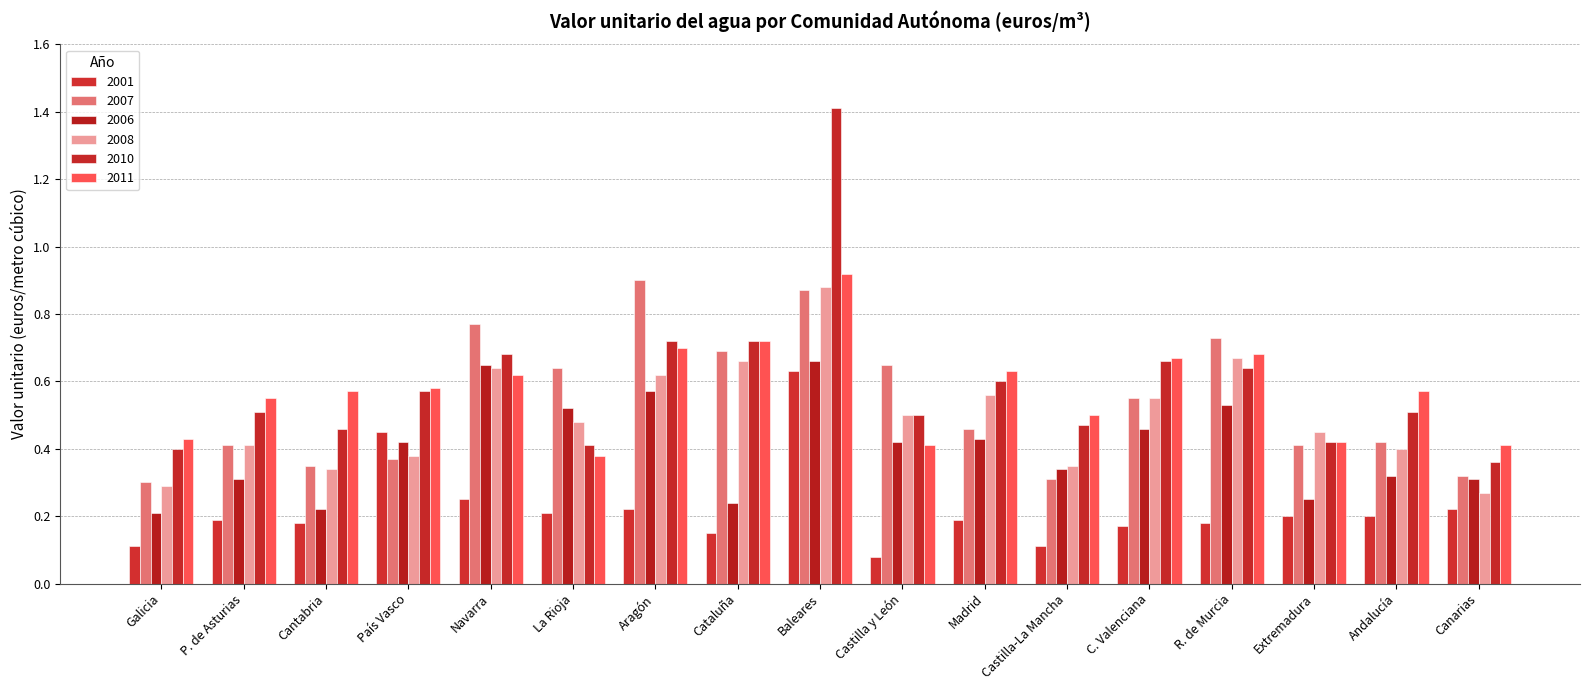

Reading left to right, what are all the values shown in this chart?

2001: Galicia=0.1	P. de Asturias=0.2	Cantabria=0.2	País Vasco=0.5	Navarra=0.2	La Rioja=0.2	Aragón=0.2	Cataluña=0.1	Baleares=0.6	Castilla y León=0.1	Madrid=0.2	Castilla-La Mancha=0.1	C. Valenciana=0.2	R. de Murcia=0.2	Extremadura=0.2	Andalucía=0.2	Canarias=0.2
2007: Galicia=0.3	P. de Asturias=0.4	Cantabria=0.3	País Vasco=0.4	Navarra=0.8	La Rioja=0.6	Aragón=0.9	Cataluña=0.7	Baleares=0.9	Castilla y León=0.7	Madrid=0.5	Castilla-La Mancha=0.3	C. Valenciana=0.6	R. de Murcia=0.7	Extremadura=0.4	Andalucía=0.4	Canarias=0.3
2006: Galicia=0.2	P. de Asturias=0.3	Cantabria=0.2	País Vasco=0.4	Navarra=0.7	La Rioja=0.5	Aragón=0.6	Cataluña=0.2	Baleares=0.7	Castilla y León=0.4	Madrid=0.4	Castilla-La Mancha=0.3	C. Valenciana=0.5	R. de Murcia=0.5	Extremadura=0.2	Andalucía=0.3	Canarias=0.3
2008: Galicia=0.3	P. de Asturias=0.4	Cantabria=0.3	País Vasco=0.4	Navarra=0.6	La Rioja=0.5	Aragón=0.6	Cataluña=0.7	Baleares=0.9	Castilla y León=0.5	Madrid=0.6	Castilla-La Mancha=0.3	C. Valenciana=0.6	R. de Murcia=0.7	Extremadura=0.5	Andalucía=0.4	Canarias=0.3
2010: Galicia=0.4	P. de Asturias=0.5	Cantabria=0.5	País Vasco=0.6	Navarra=0.7	La Rioja=0.4	Aragón=0.7	Cataluña=0.7	Baleares=1.4	Castilla y León=0.5	Madrid=0.6	Castilla-La Mancha=0.5	C. Valenciana=0.7	R. de Murcia=0.6	Extremadura=0.4	Andalucía=0.5	Canarias=0.4
2011: Galicia=0.4	P. de Asturias=0.6	Cantabria=0.6	País Vasco=0.6	Navarra=0.6	La Rioja=0.4	Aragón=0.7	Cataluña=0.7	Baleares=0.9	Castilla y León=0.4	Madrid=0.6	Castilla-La Mancha=0.5	C. Valenciana=0.7	R. de Murcia=0.7	Extremadura=0.4	Andalucía=0.6	Canarias=0.4